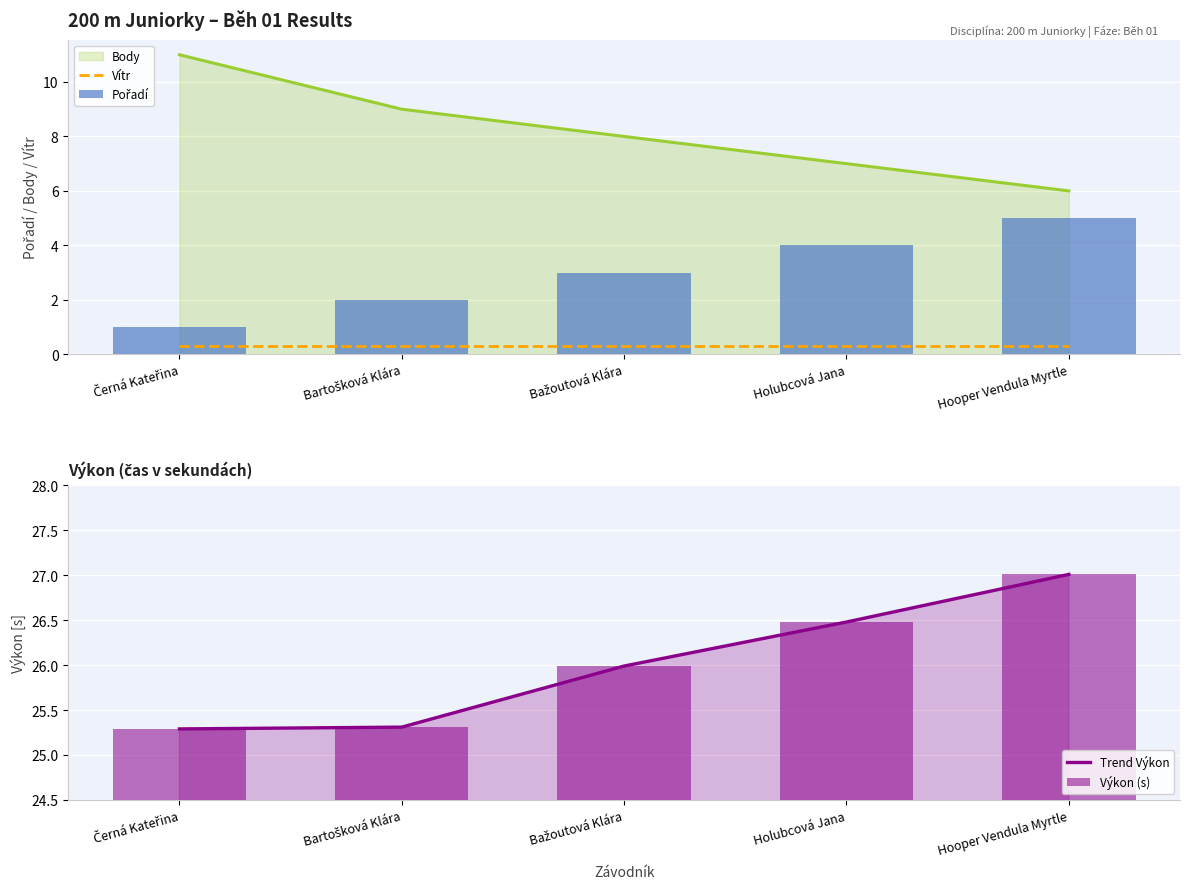

What is the value of the Trend Výkon bar at the 4th from the left?

26.5